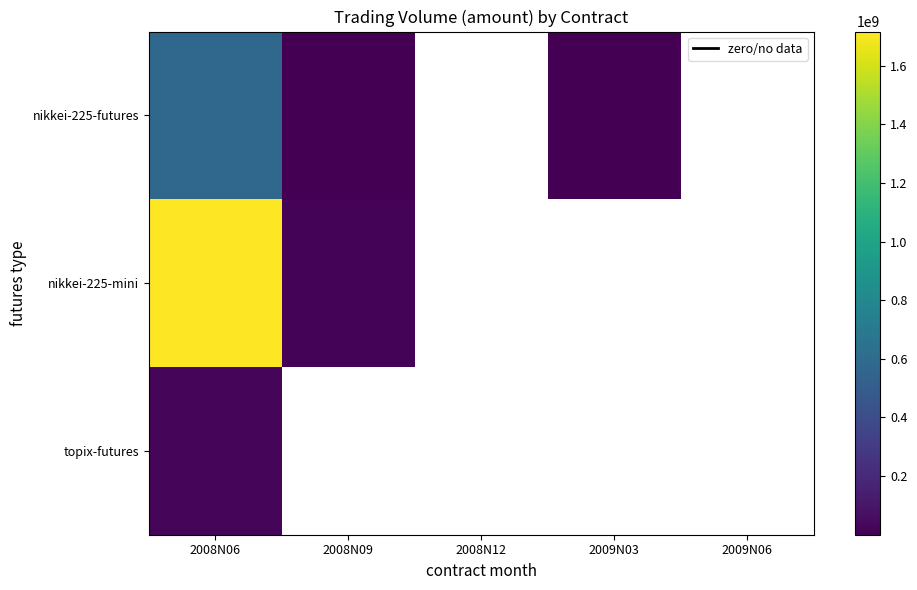

What is the difference between the nikkei-225-futures values at 2009N03 and 2008N09?

1228200.0